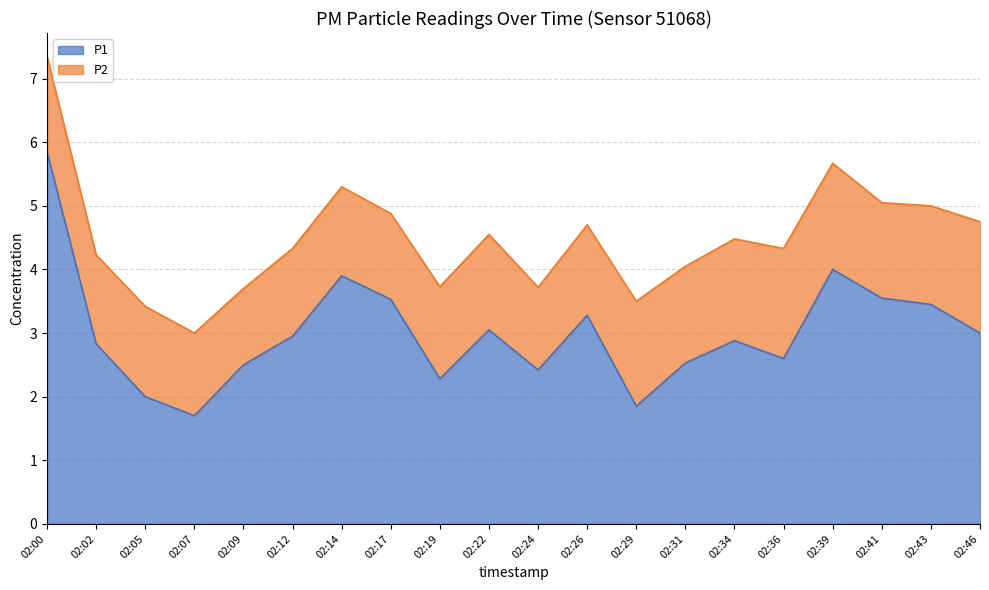

What is the change in value from 02:07 to 02:31?

+0.8